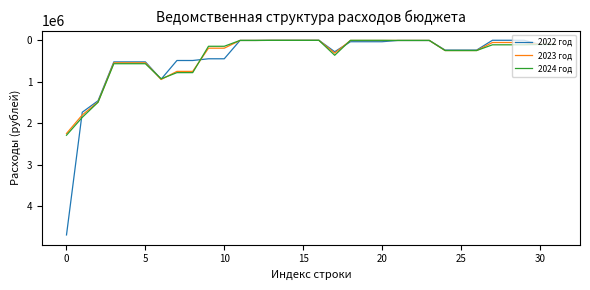

Which series has the largest range (max minus min)?

2022 год